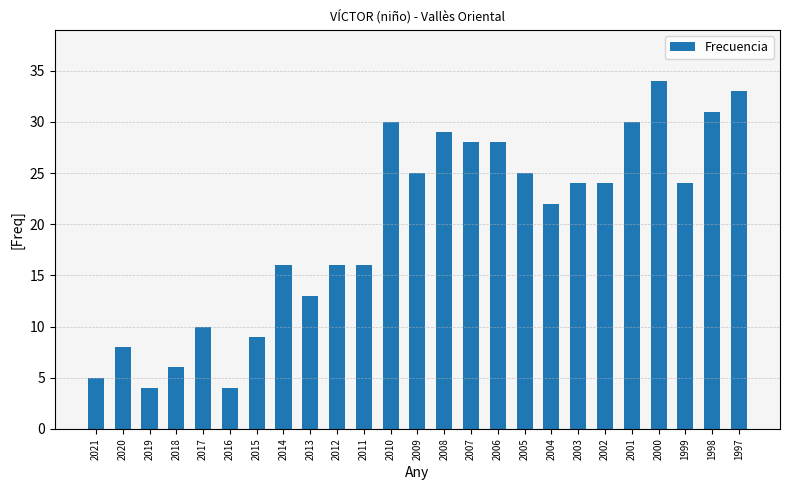

How many data points are less than 24?

12